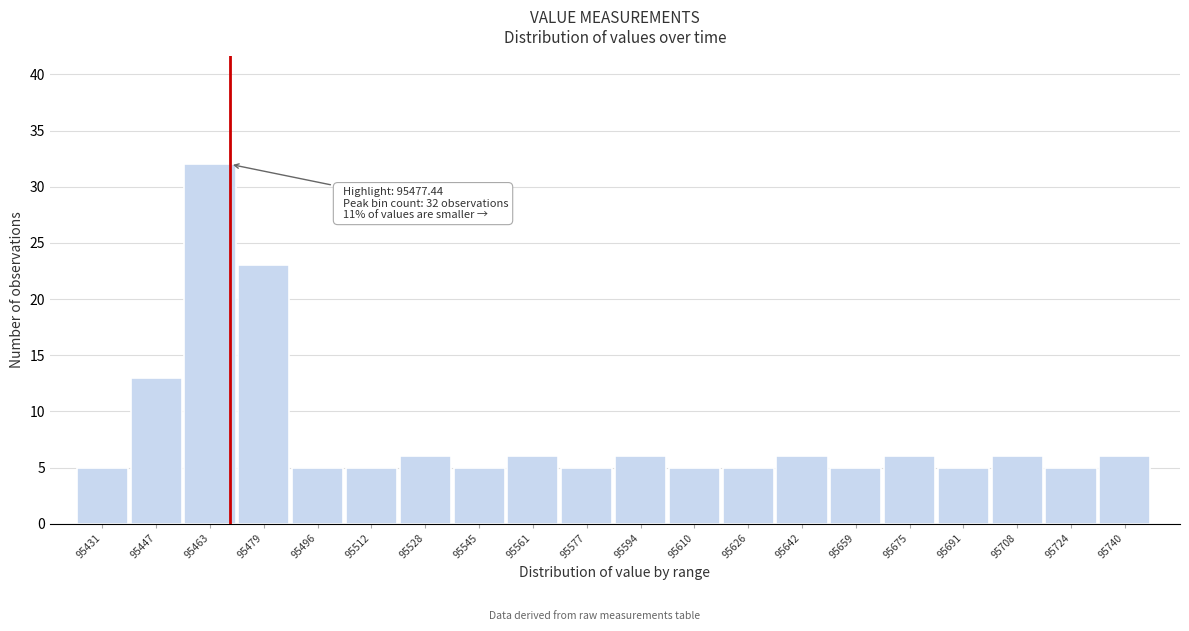

Reading left to right, extract all data points from this chart.

95431=5	95447=13	95463=32	95479=23	95496=5	95512=5	95528=6	95545=5	95561=6	95577=5	95594=6	95610=5	95626=5	95642=6	95659=5	95675=6	95691=5	95708=6	95724=5	95740=6